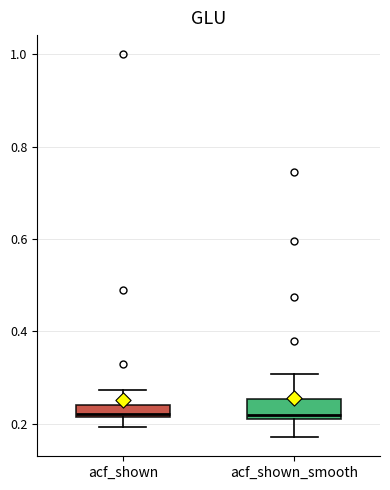

Where does the median line of the box for acf_shown_smooth sit on the y-axis? The values are not printed on the chart, so give them approximately, as read against the axis.

0.22